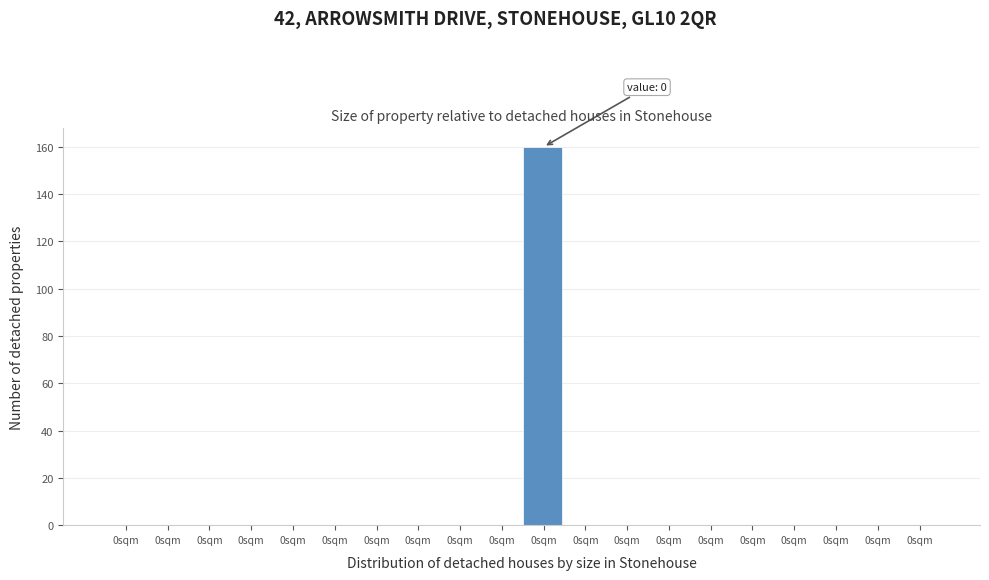

How many categories are shown in the chart?

20